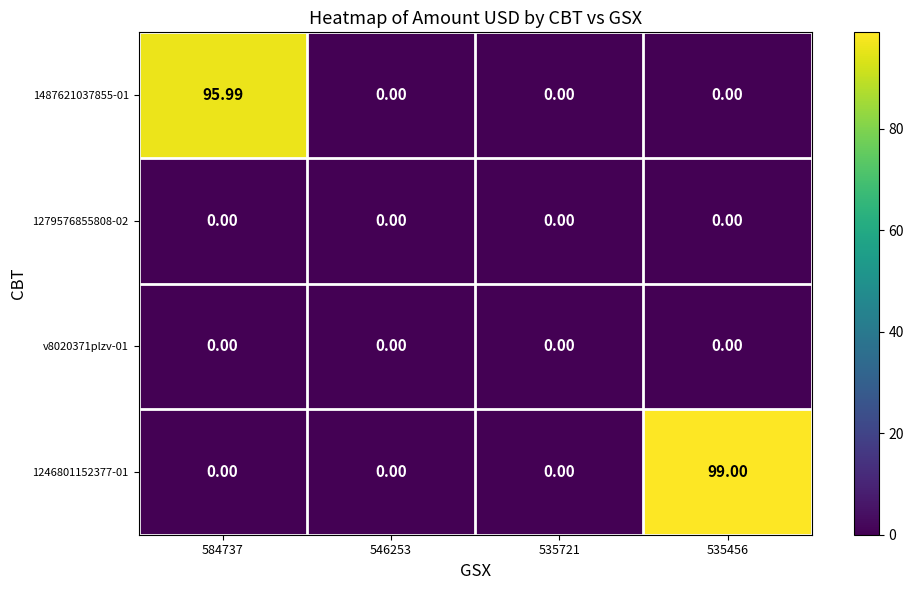

Which series has the largest total across all categories?

1246801152377-01